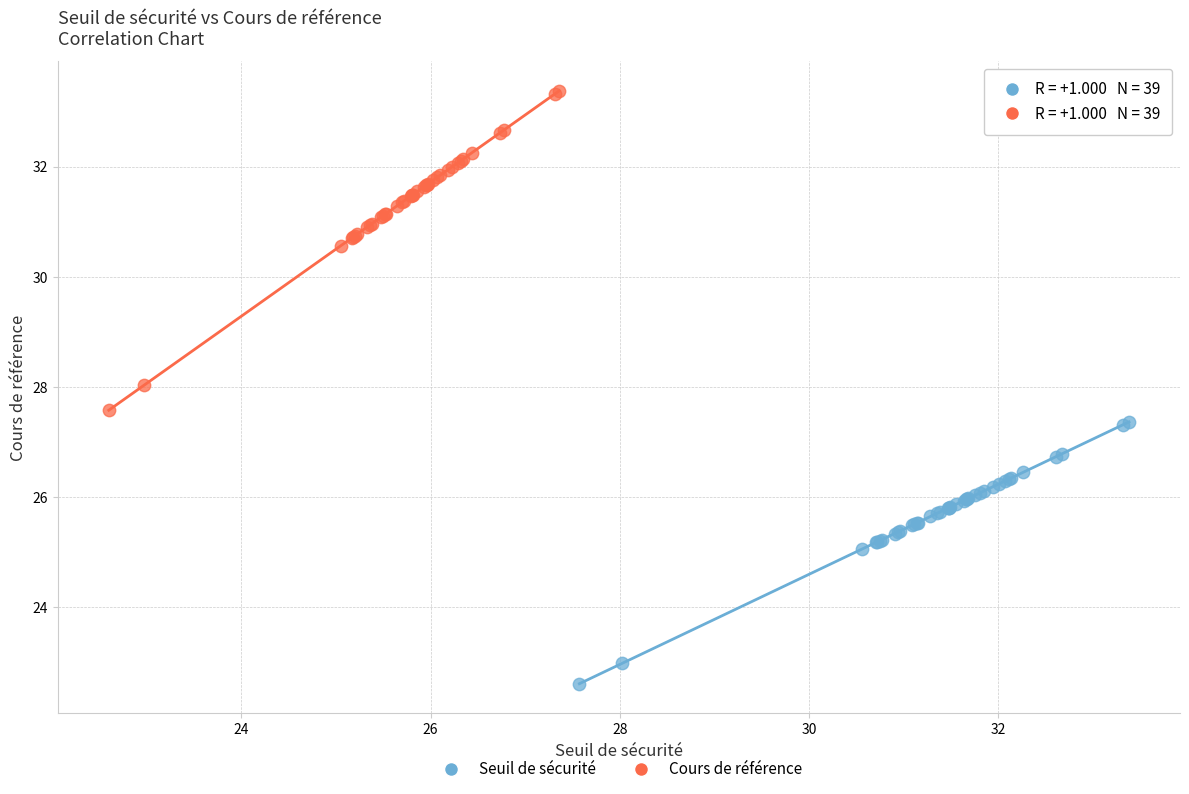

Which series contains the lowest Y value?

Seuil de sécurité